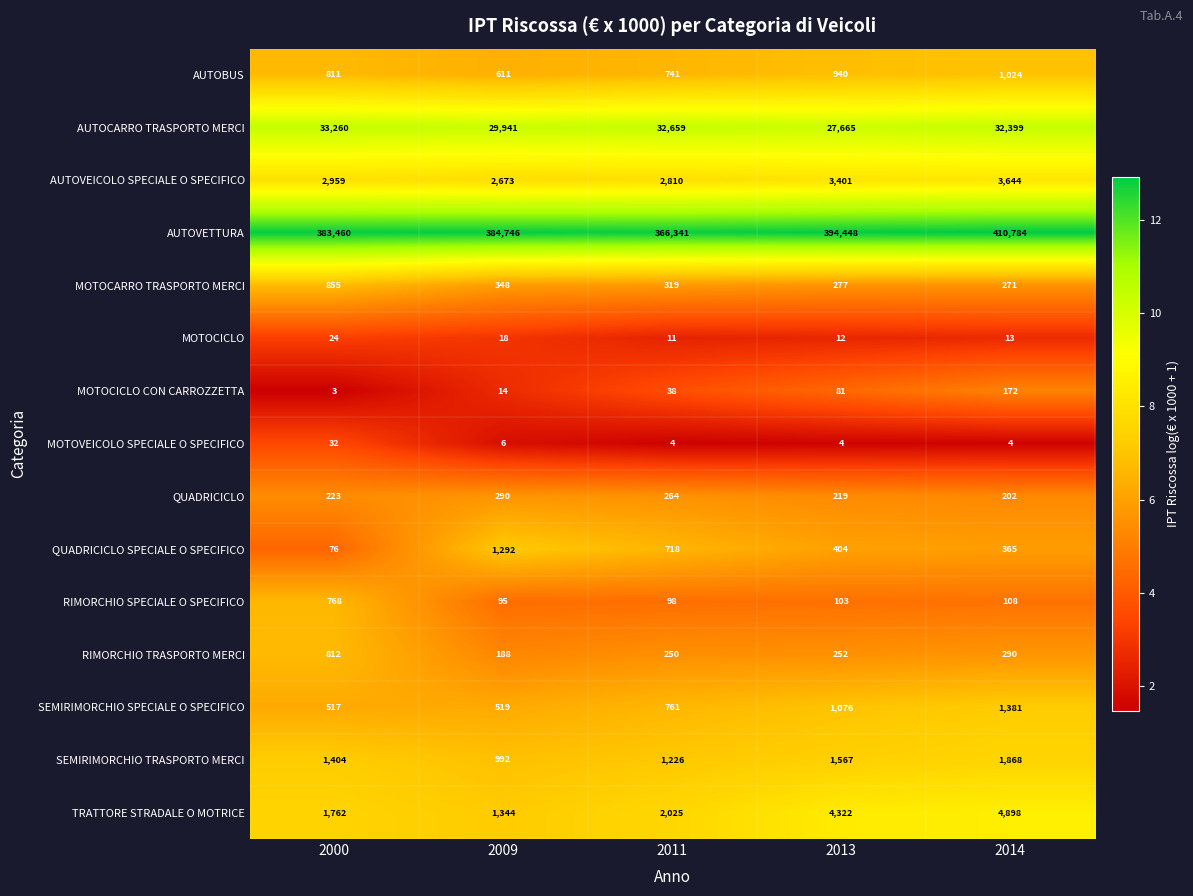

What is the difference between the maximum and minimum values in the TRATTORE STRADALE O MOTRICE series?

3554